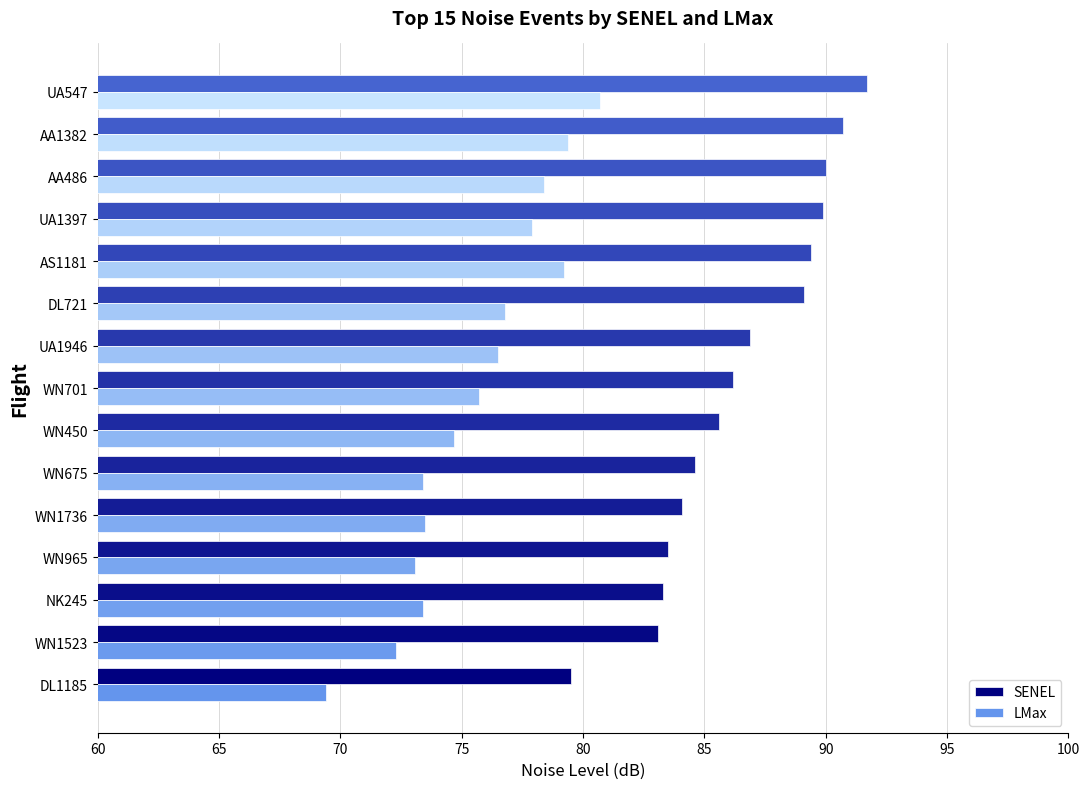

Rank the series by their maximum value, from lowest to highest.

LMax, SENEL